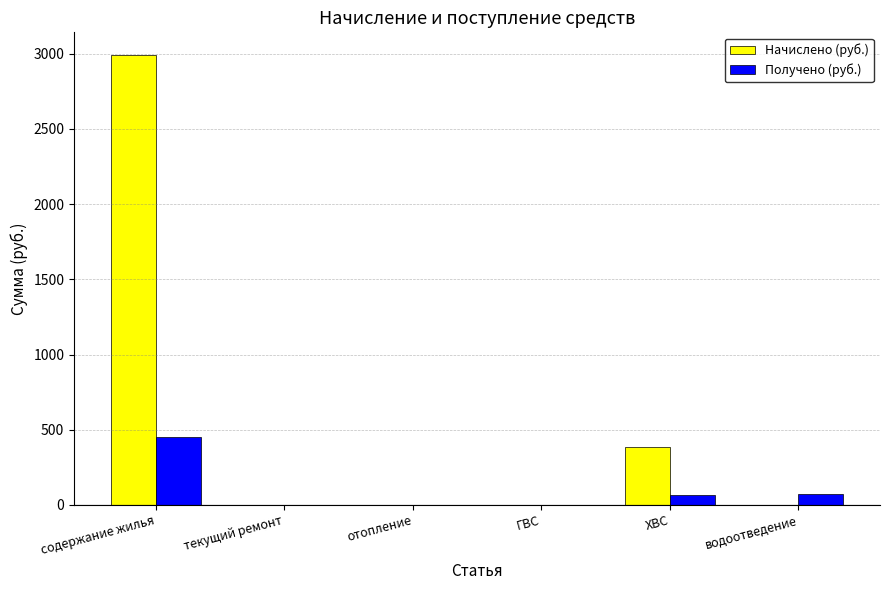

How many categories are shown in the chart?

6